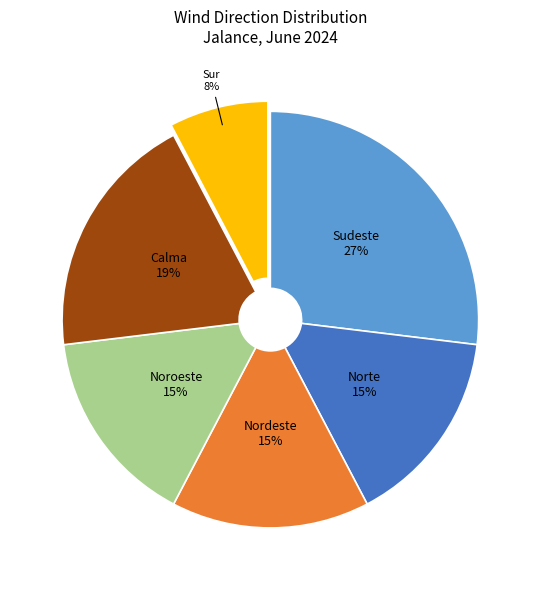

True or false: Norte accounts for 15% of the total.

True